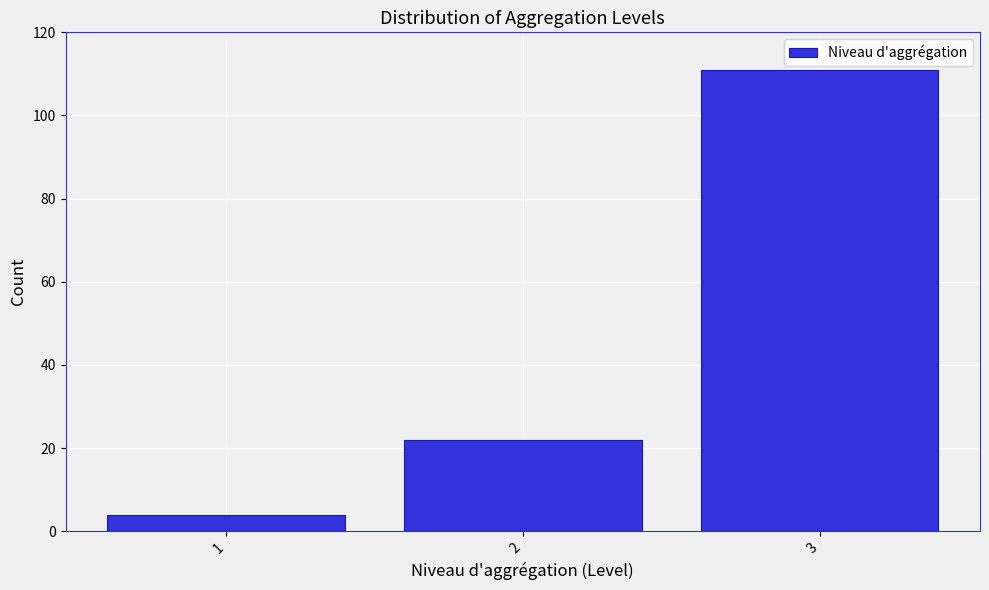

Reading left to right, transcribe all the data shown in this chart.

4	22	111